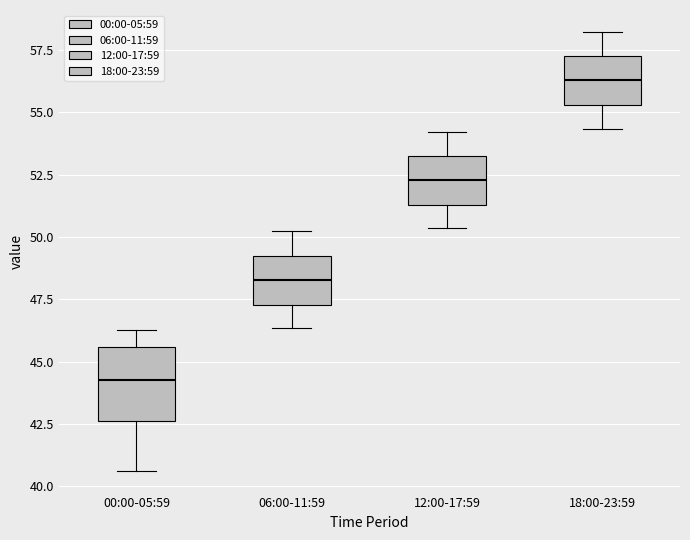

Reading left to right, read every box against the y-axis: the position of its median line, the range the box covers, and the ends of its whiskers. The values are not printed on the chart, so give them approximately, as read against the axis.

00:00-05:59: median 44.5, box 42.5 to 45.5, whiskers 40.5 to 46.5
06:00-11:59: median 48.5, box 47.5 to 49.5, whiskers 46.5 to 50.0
12:00-17:59: median 52.5, box 51.5 to 53.5, whiskers 50.5 to 54.0
18:00-23:59: median 56.5, box 55.5 to 57.5, whiskers 54.5 to 58.0